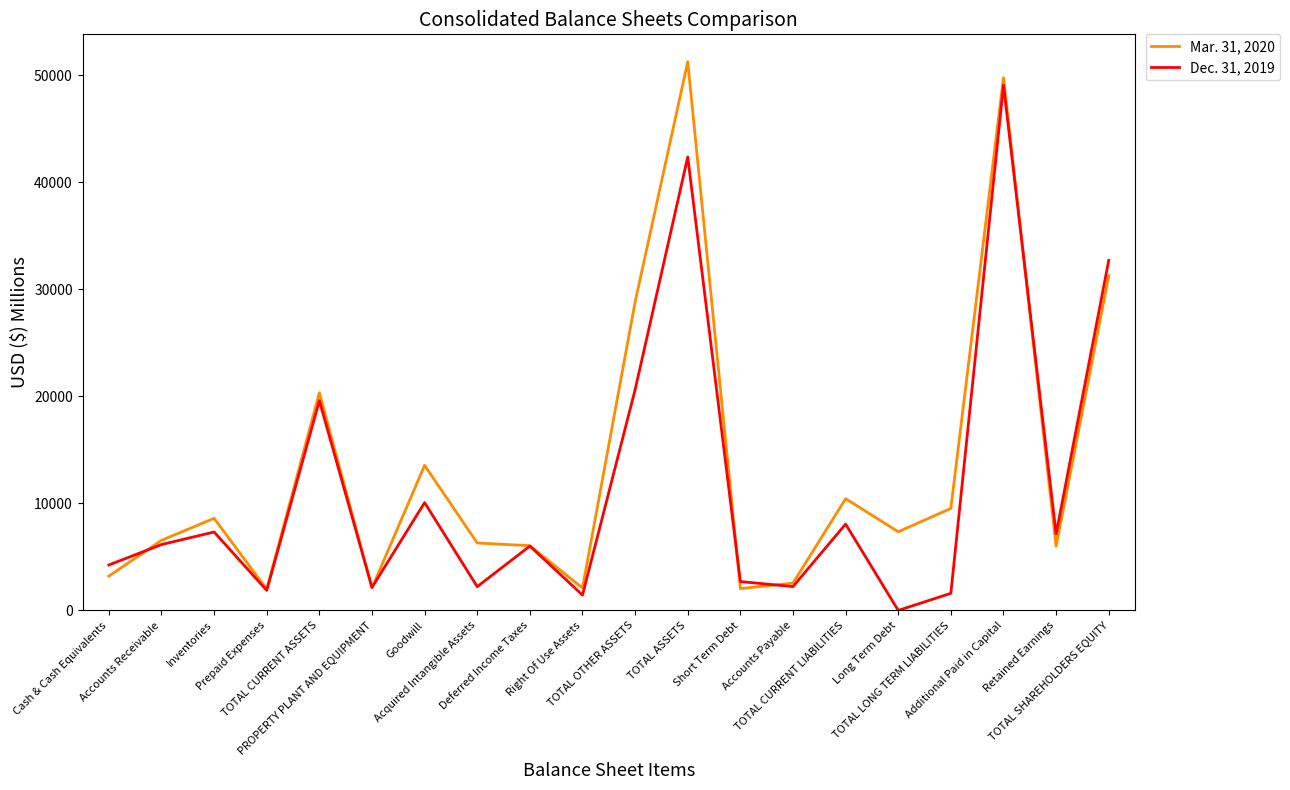

What are all the series names shown in the legend?

Mar. 31, 2020, Dec. 31, 2019